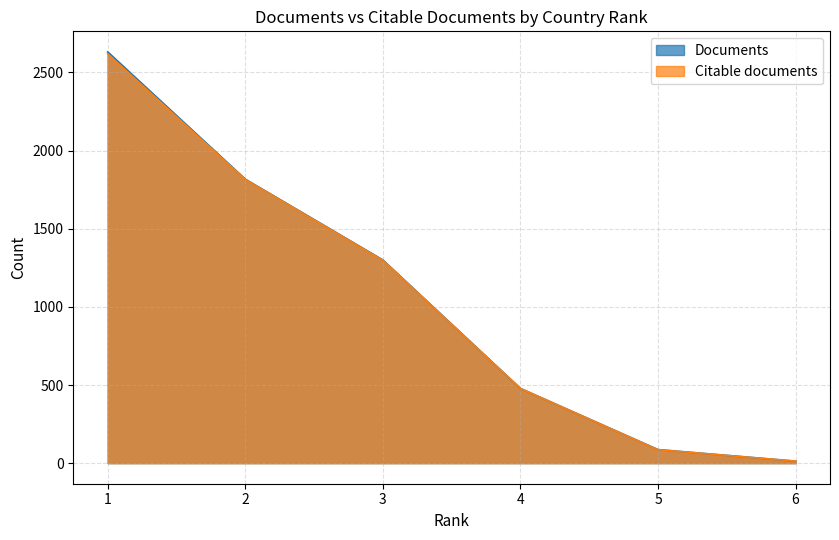

How many series are shown in this chart?

2